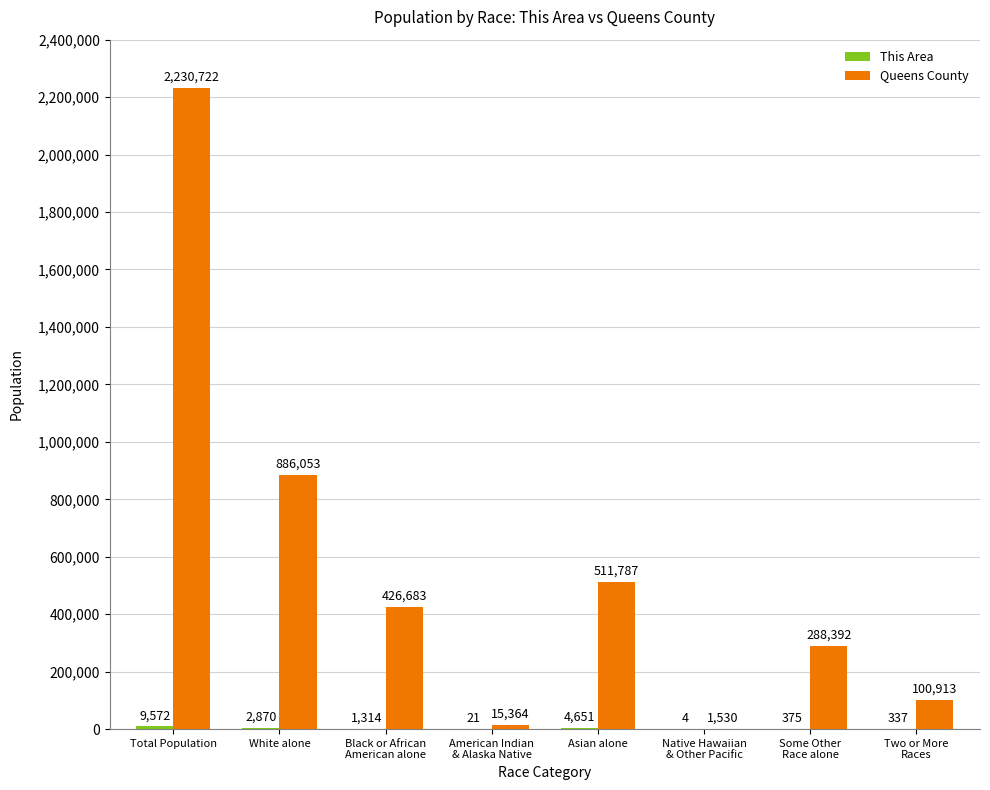

At which category is the sum across all series the highest?

Total Population